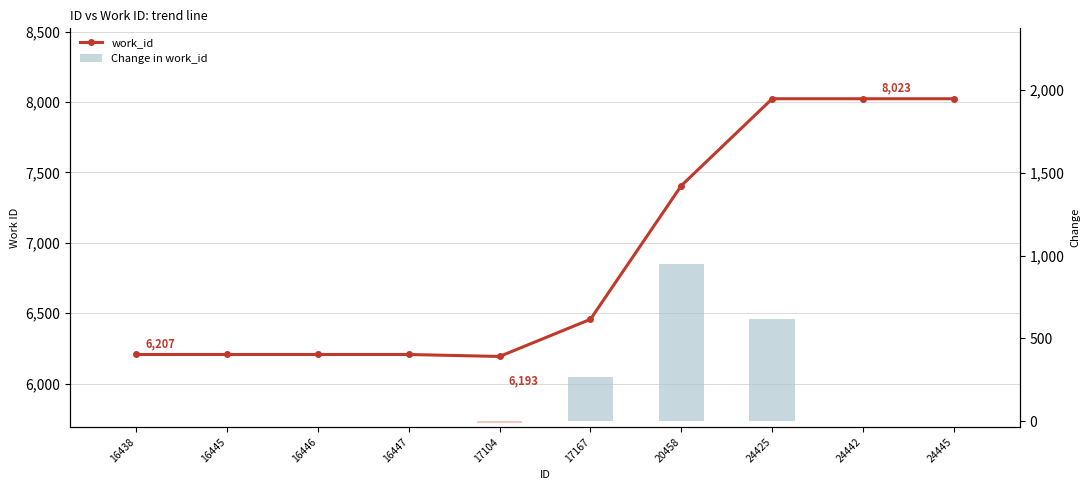

Reading left to right, transcribe all the data shown in this chart.

work_id: 16438=6207	16445=6207	16446=6207	16447=6207	17104=6193	17167=6457	20458=7406	24425=8023	24442=8023	24445=8023
Change in work_id: 16438=0	16445=0	16446=0	16447=0	17104=-14	17167=264	20458=949	24425=617	24442=0	24445=0